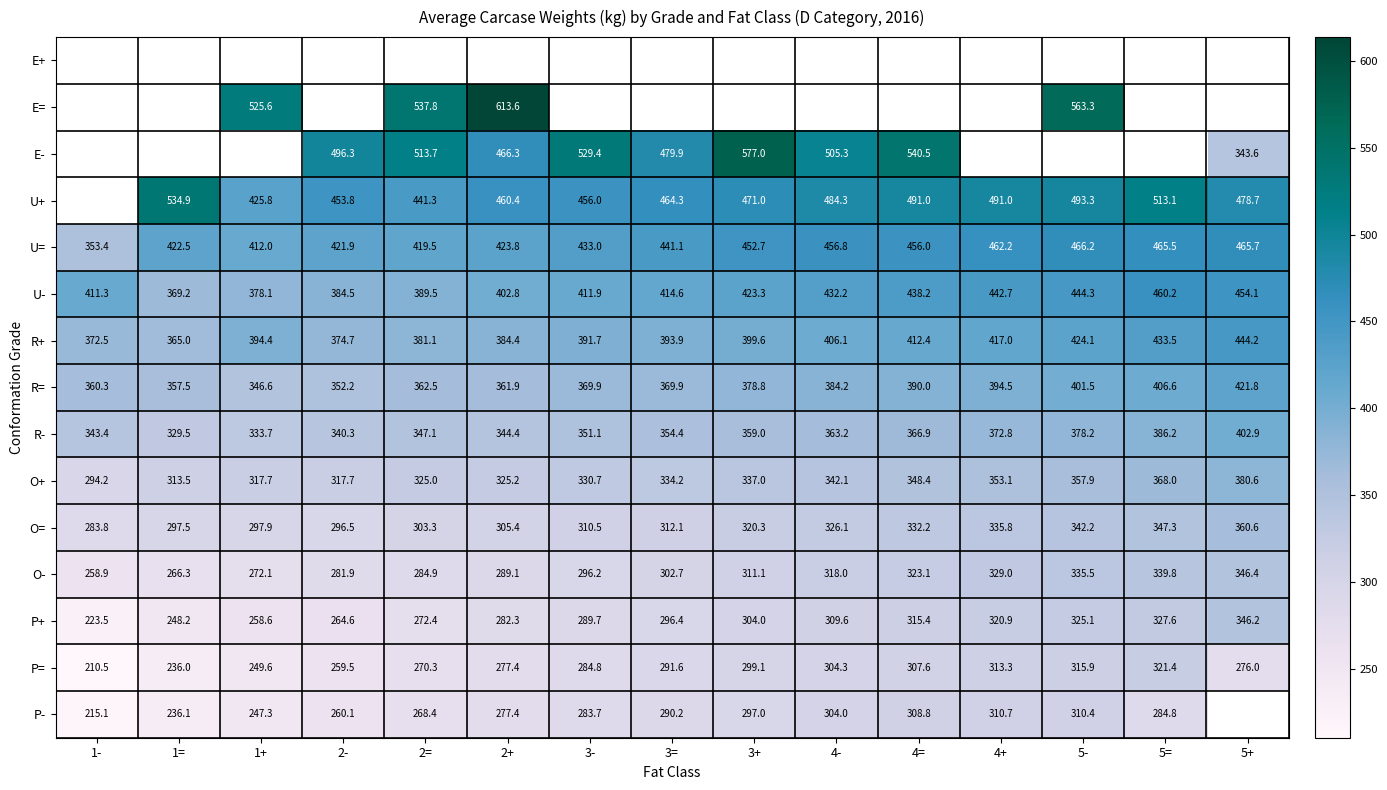

Which has a higher value, 2+ or 5=?

5=